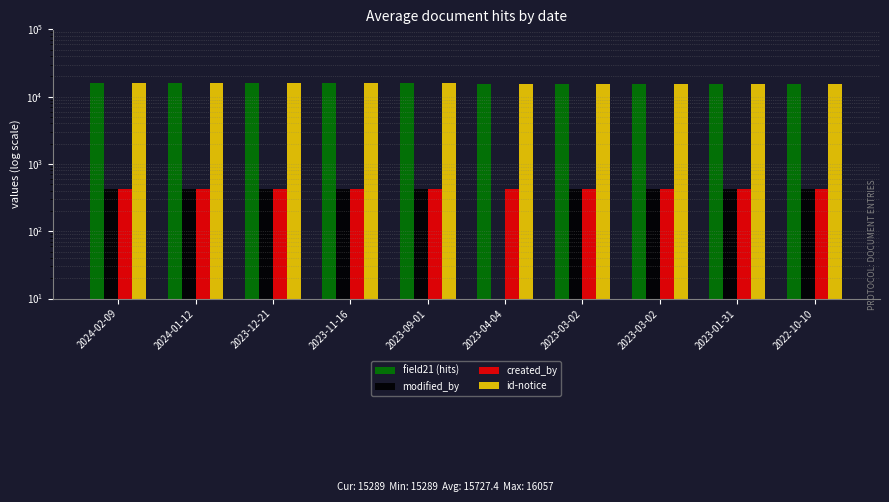

What is the total value across all series at 2023-12-21?

32825